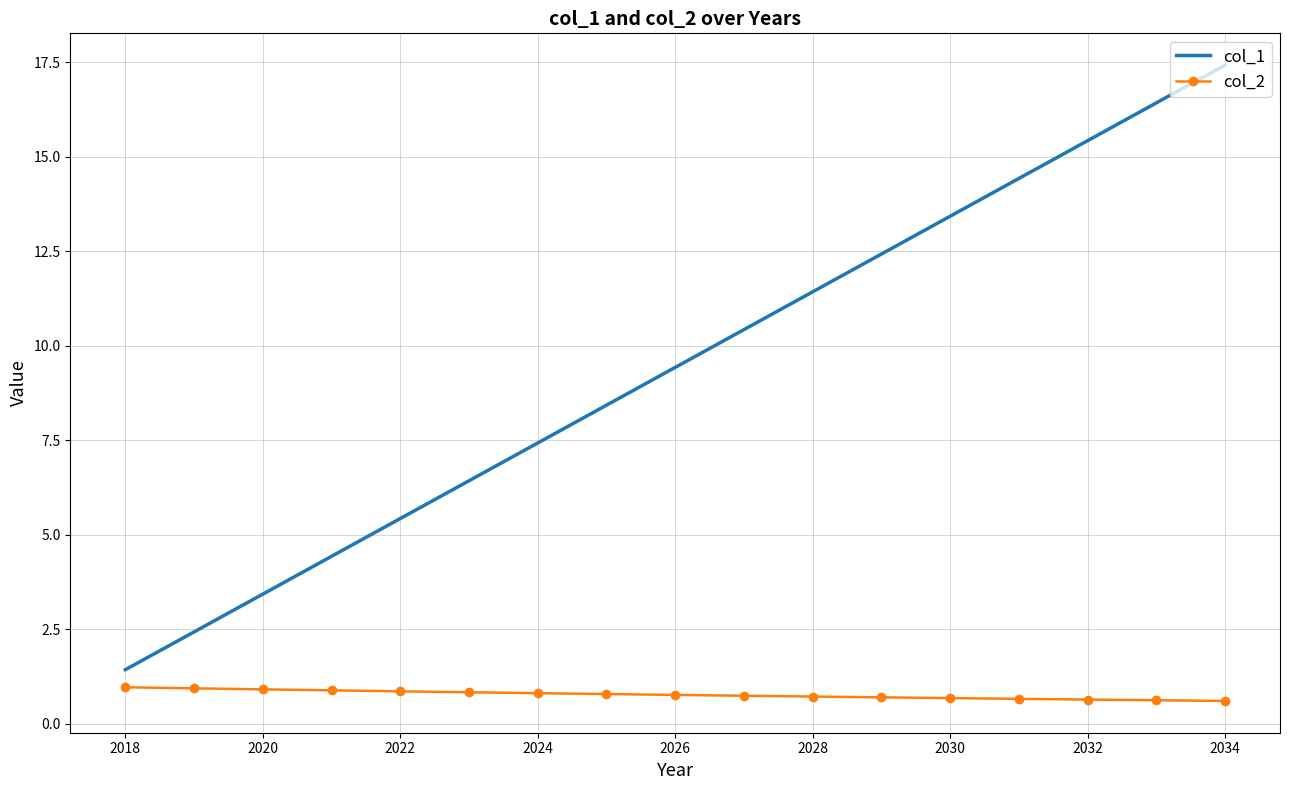

What is the smallest value displayed?

0.6